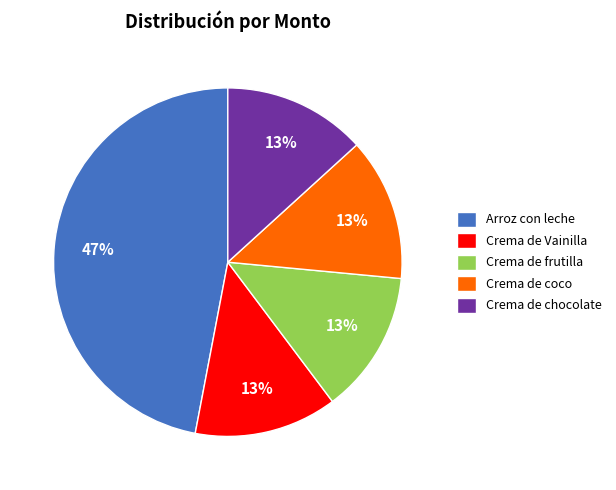

To the nearest percent, what portion does Crema de coco represent?

13%